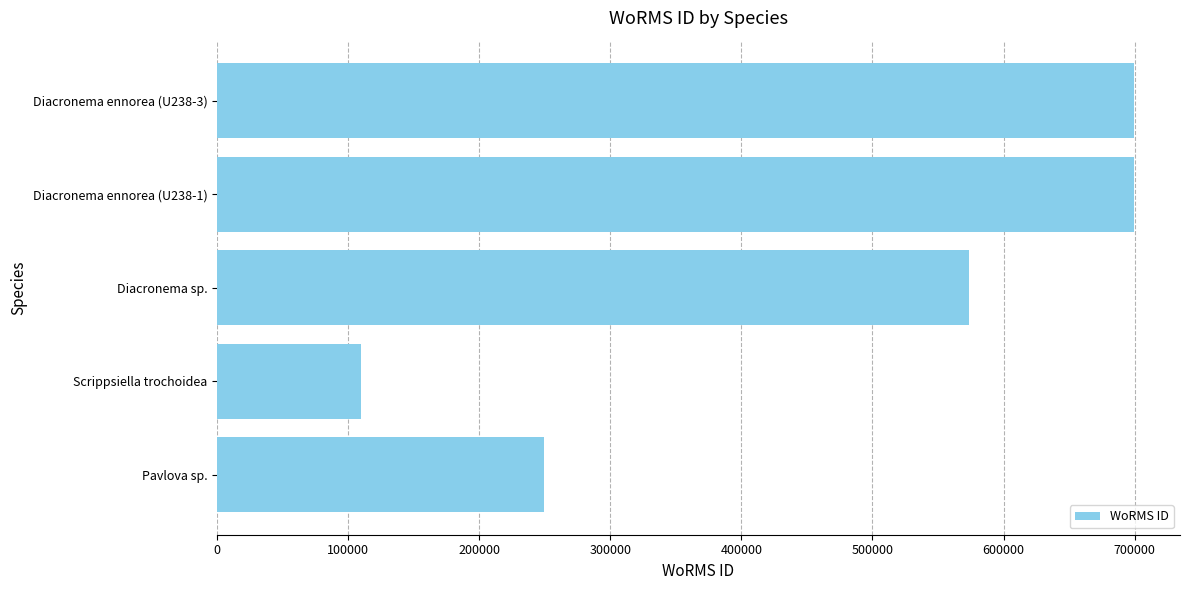

Read the value at Diacronema ennorea (U238-1), to the nearest 50.

699600